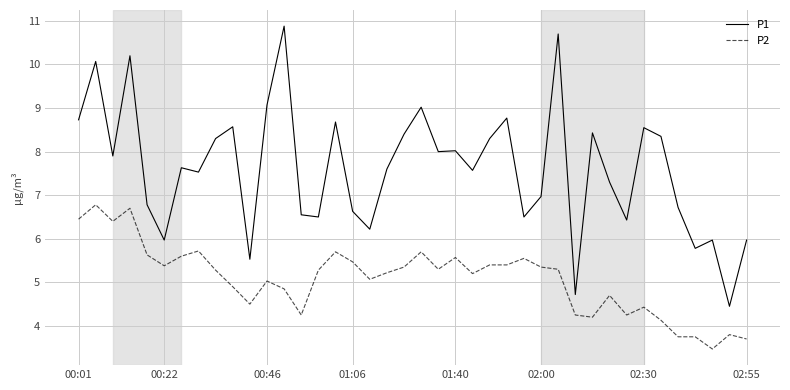

What is the minimum value shown in the chart?

3.5